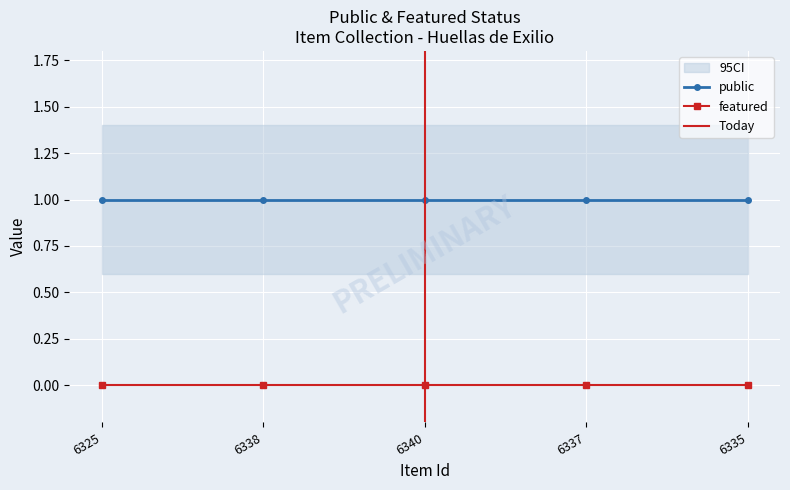

Does the chart display data point markers on the line(s)?

Yes